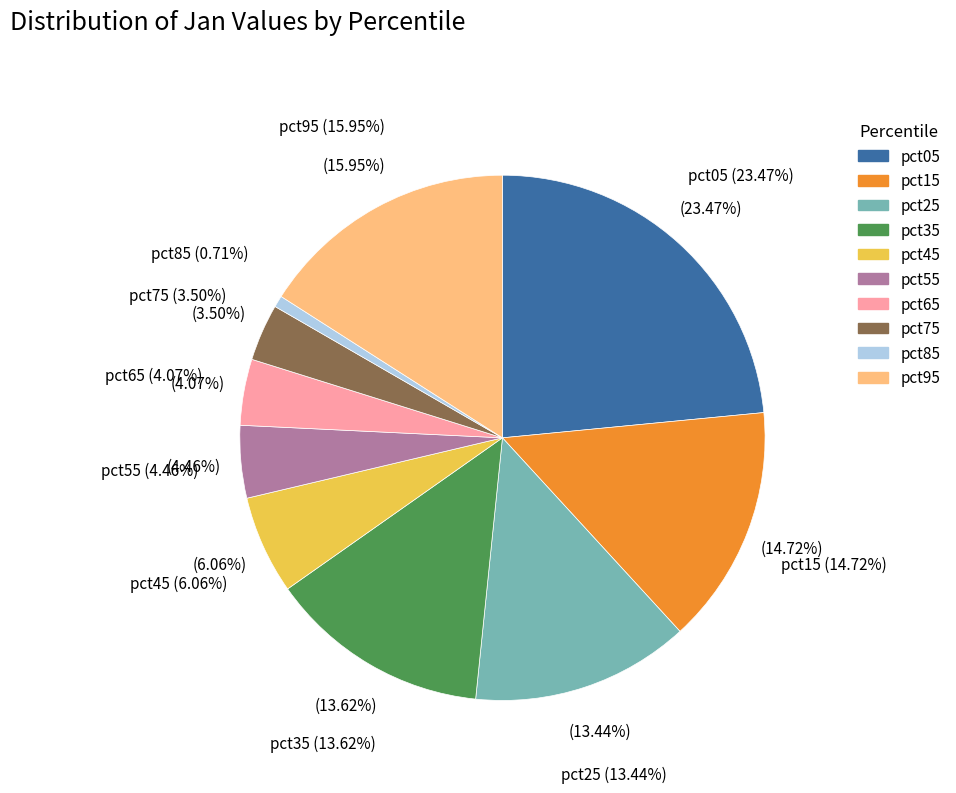

Which category has the smallest portion of the pie?

pct85